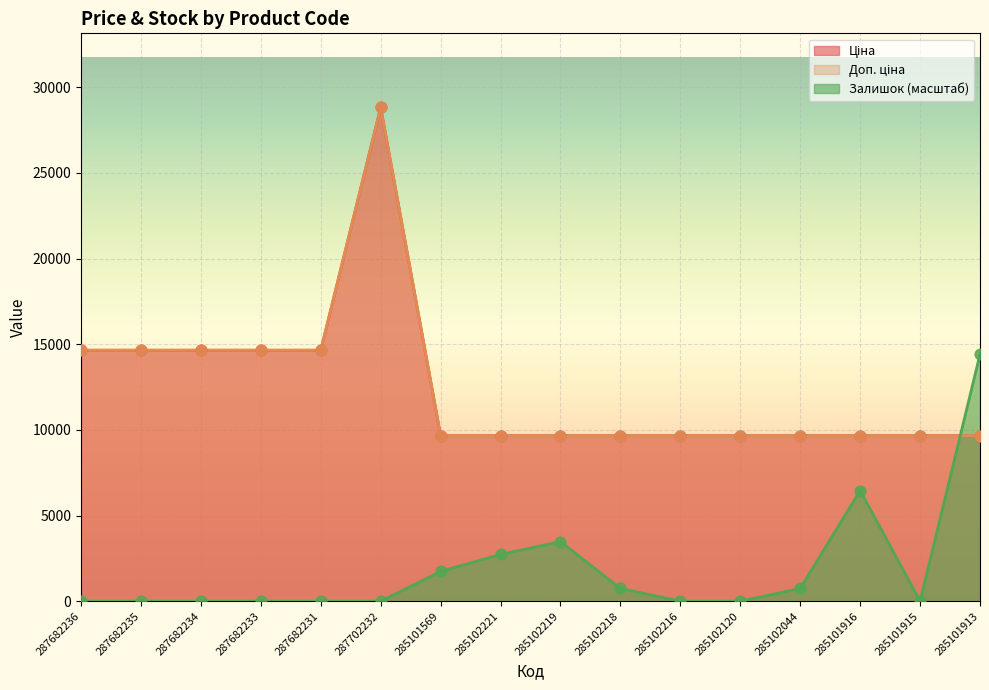

Which series reaches the minimum Y coordinate?

Залишок